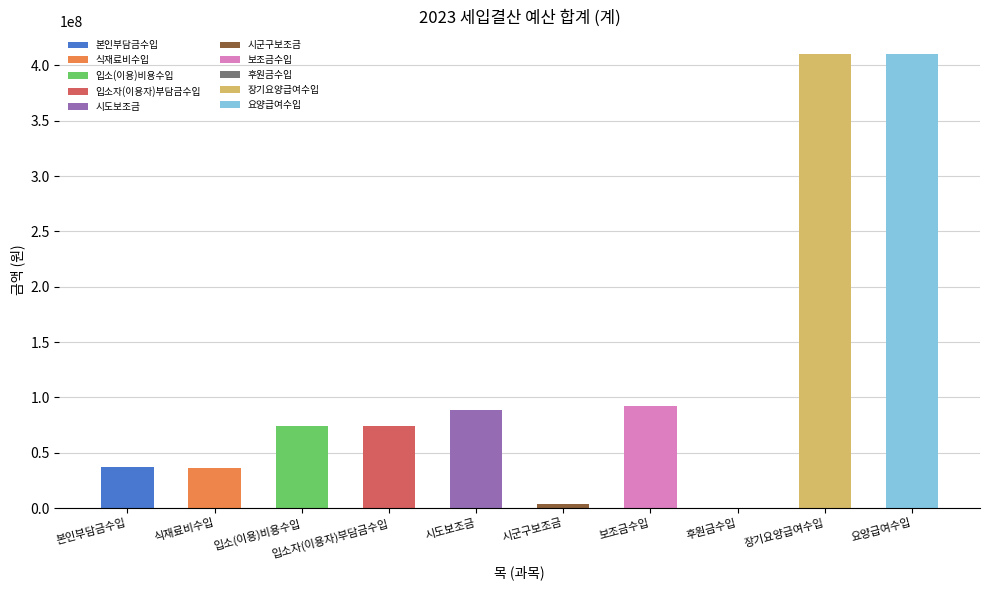

What is the difference between the values at 후원금수입 and 입소자(이용자)부담금수입?

74122427